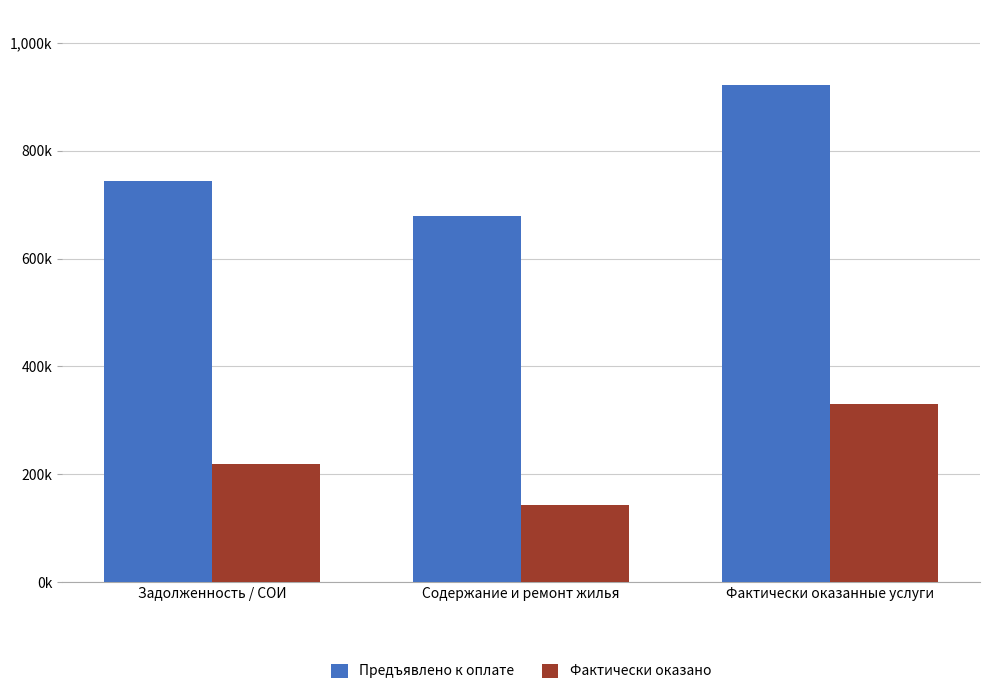

What is the total value across all series at Содержание и ремонт жилья?

821830.6